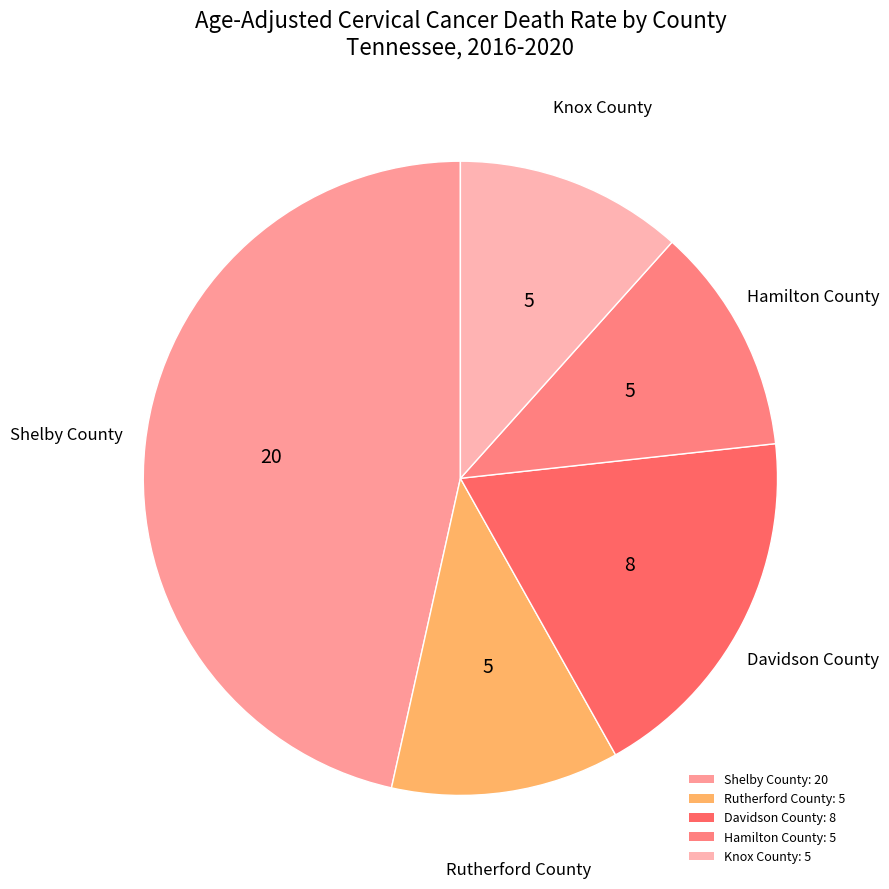

Which slice is the largest?

Shelby County